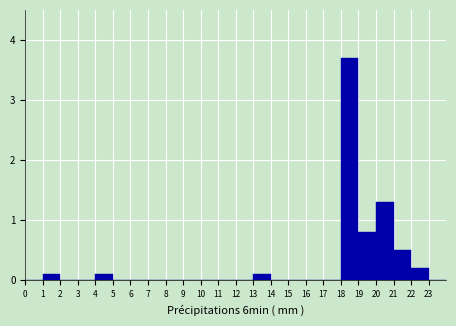

Reading left to right, transcribe this chart: for each bar, give the range it covers on the x-axis and its height. The values are not printed on the chart, so give them approximately, as read against the axis.

0 to 1: 0
1 to 2: 0.1
2 to 3: 0
3 to 4: 0
4 to 5: 0.1
5 to 6: 0
6 to 7: 0
7 to 8: 0
8 to 9: 0
9 to 10: 0
10 to 11: 0
11 to 12: 0
12 to 13: 0
13 to 14: 0.1
14 to 15: 0
15 to 16: 0
16 to 17: 0
17 to 18: 0
18 to 19: 3.7
19 to 20: 0.8
20 to 21: 1.3
21 to 22: 0.5
22 to 23: 0.2
23 to 24: 0